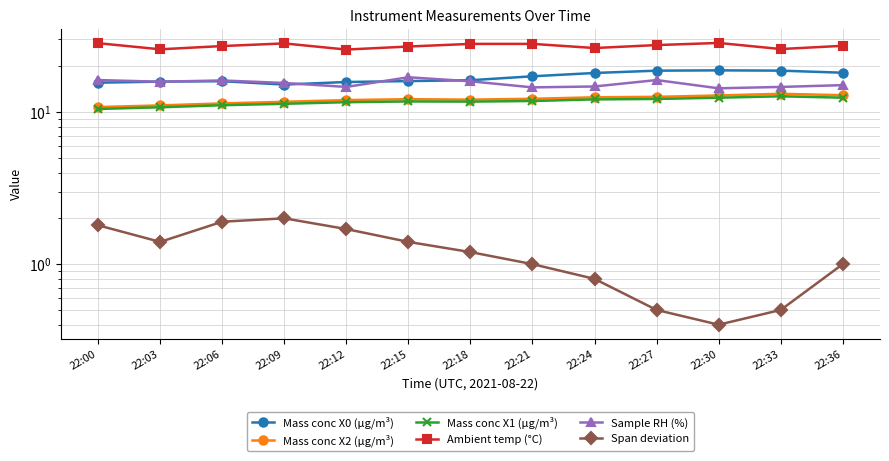

Is it true that Span deviation equals 1.7 at 22:12?

True